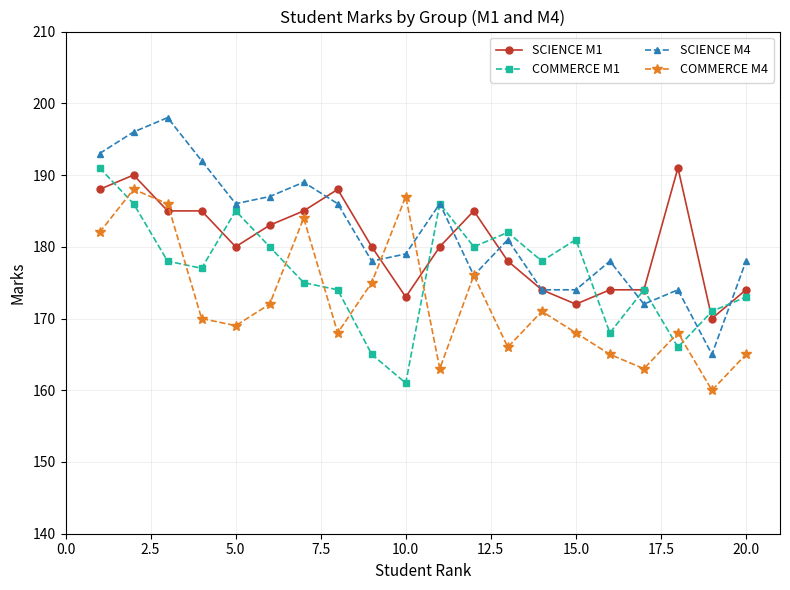

After their last crossing, which series has the higher values: COMMERCE M1 or COMMERCE M4?

COMMERCE M1